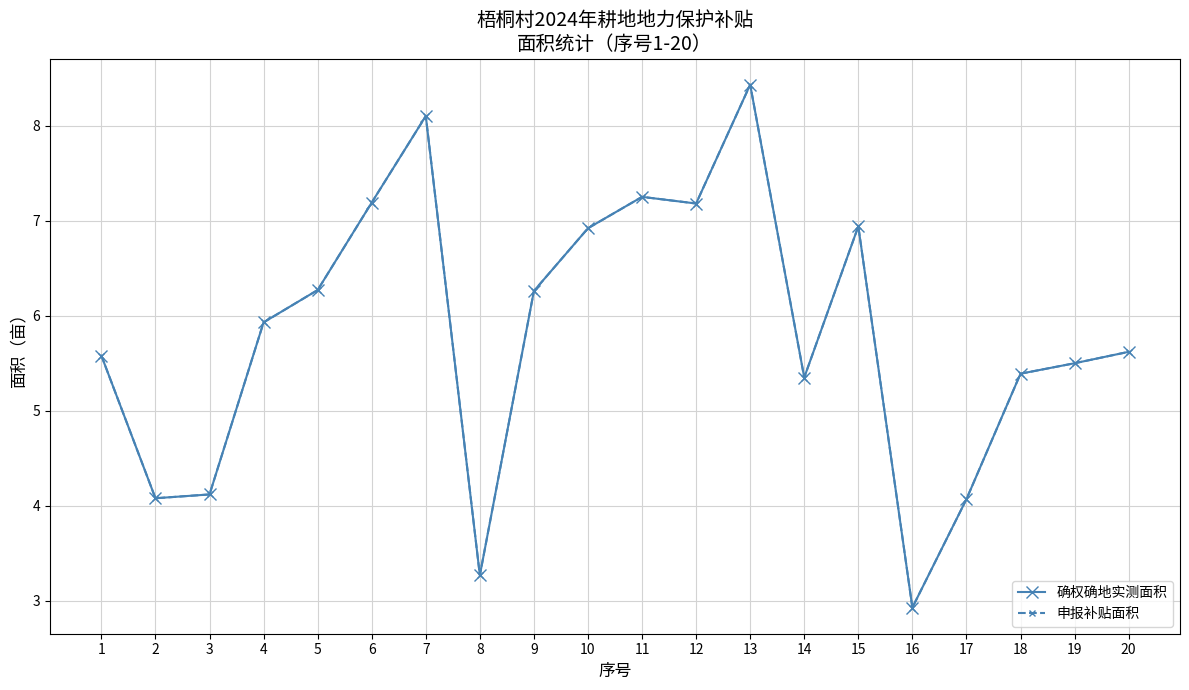

Is this an area chart (filled region under the line)?

No